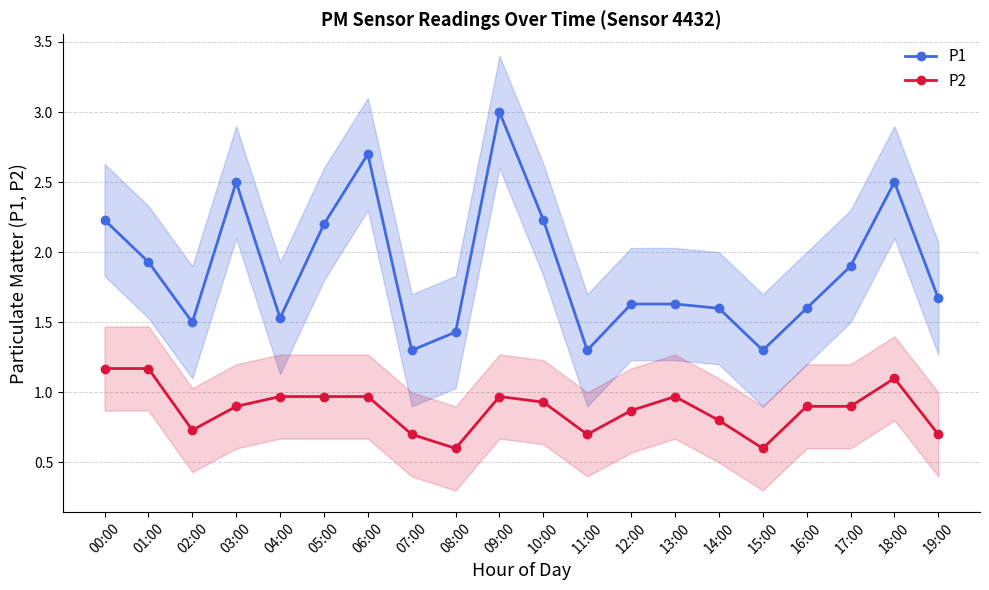

At which label is P2 closest to 0?

08:00